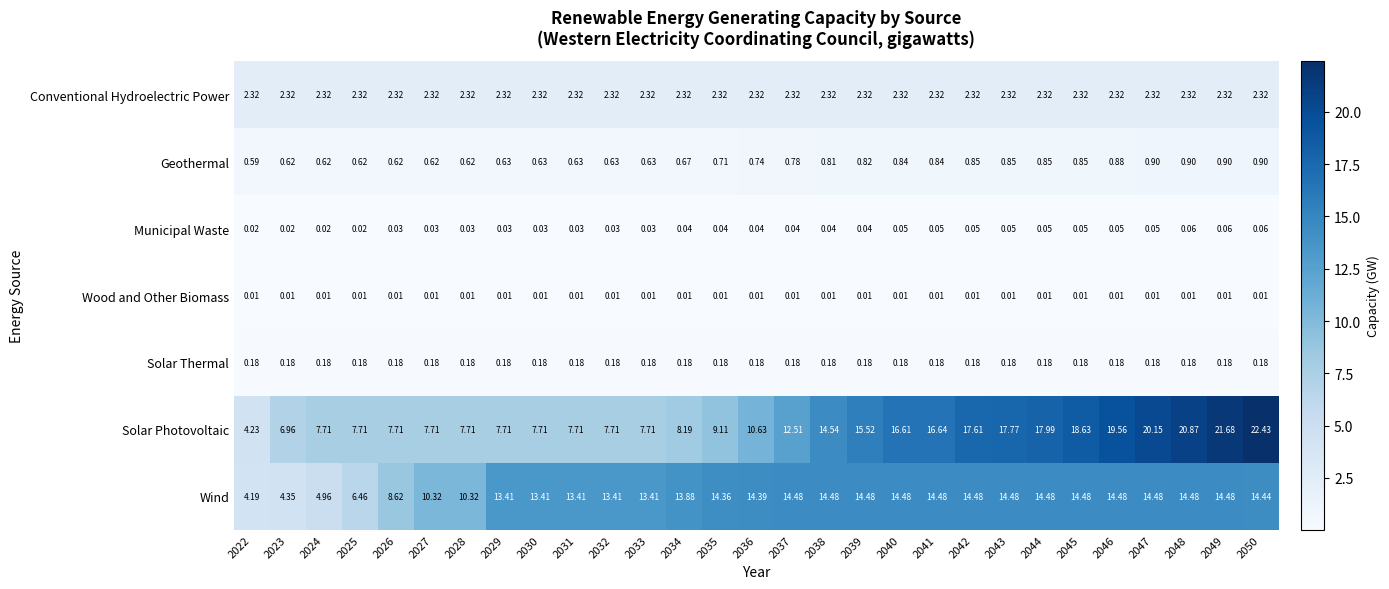

Which series has the largest total across all categories?

Solar Photovoltaic